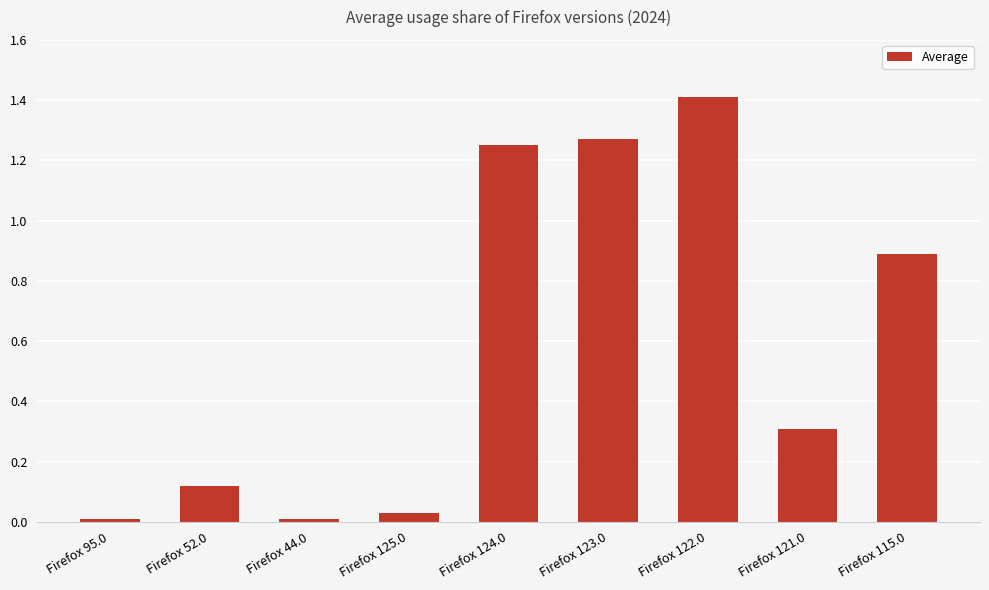

What is the greatest value displayed?

1.4